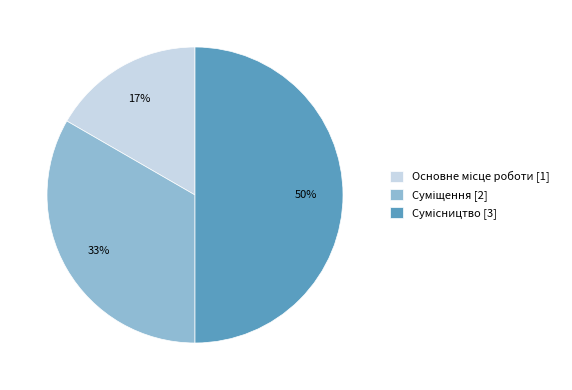

To the nearest percent, what is the average slice percentage?

33%